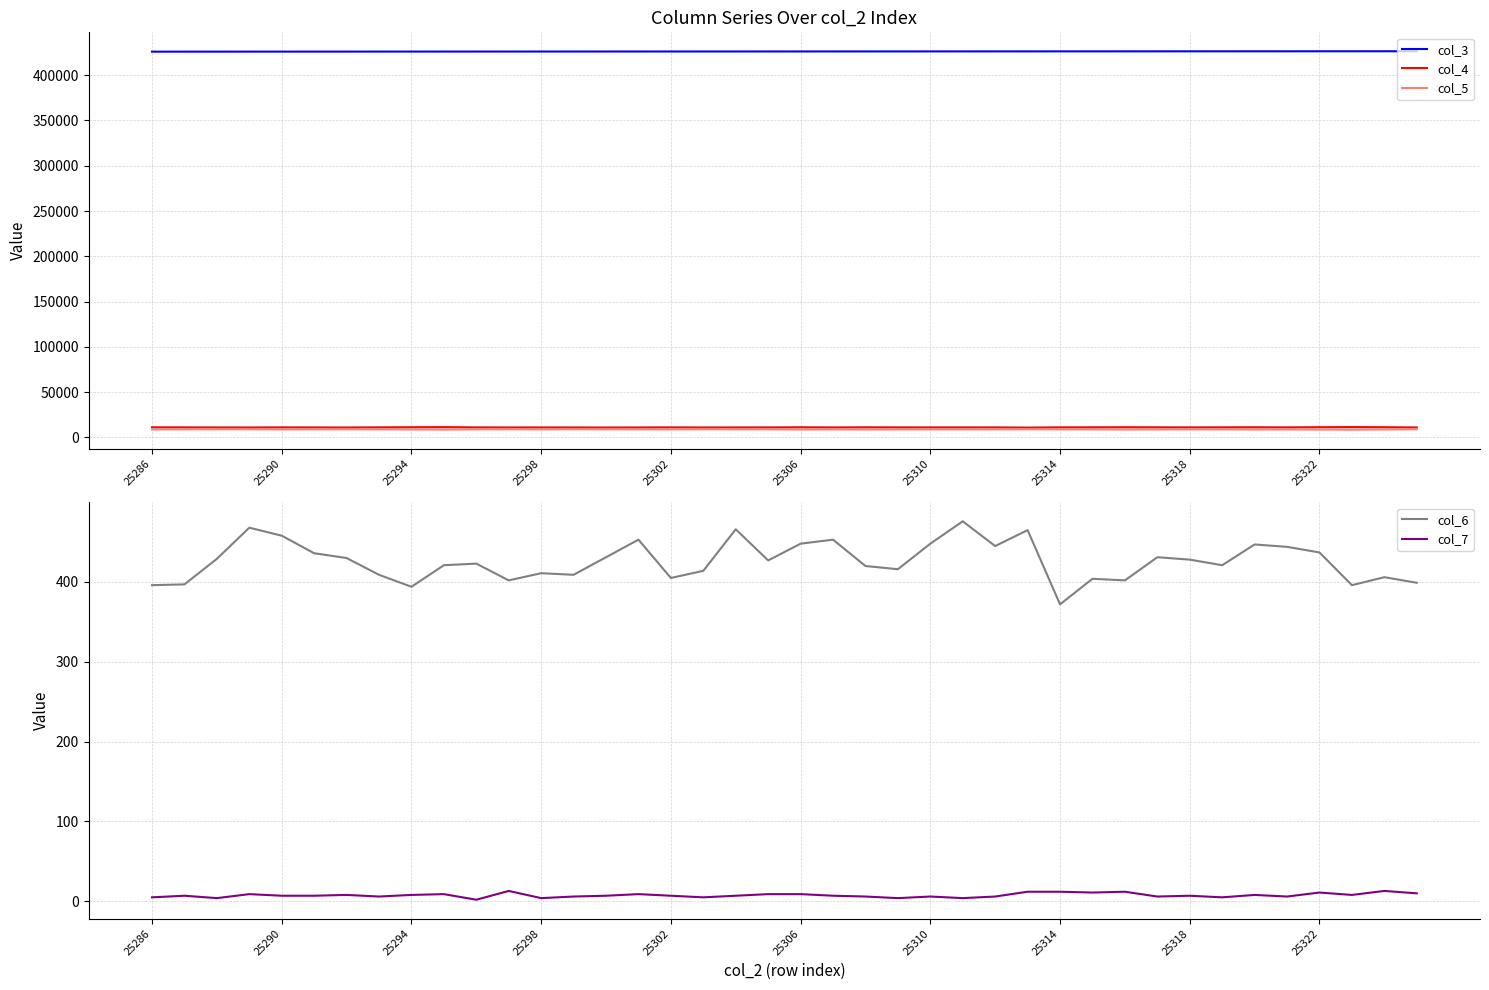

True or false: col_7 and col_6 cross at least once.

False